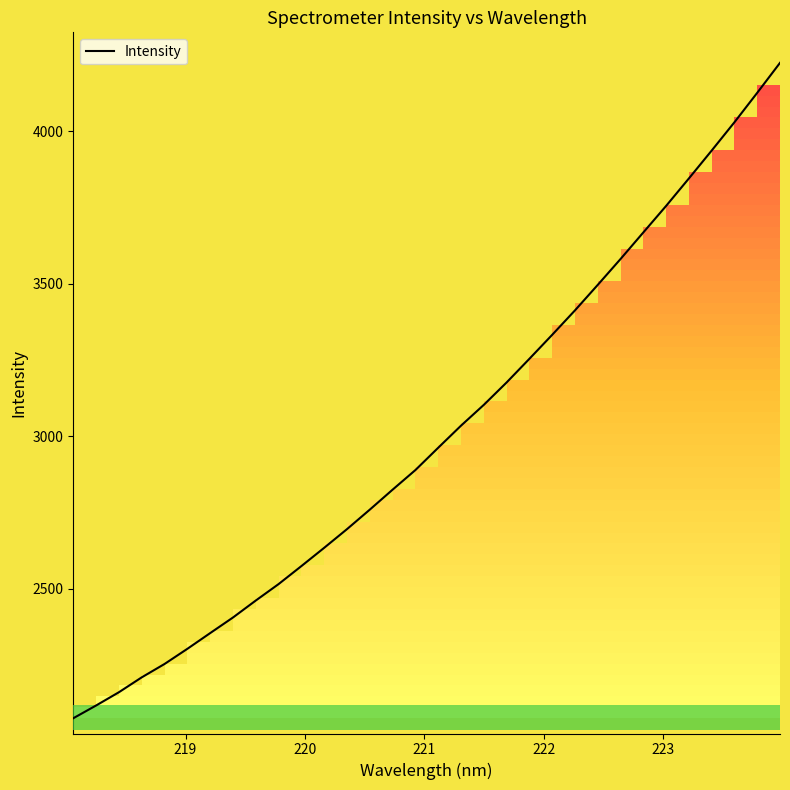

What is the smallest value displayed?

2076.1